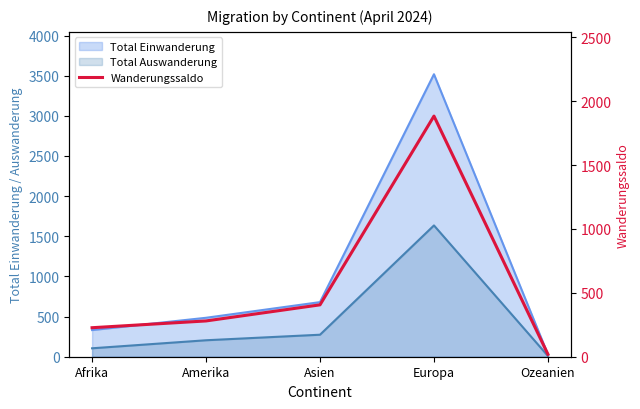

Is it true that the value at Asien is 596?

False